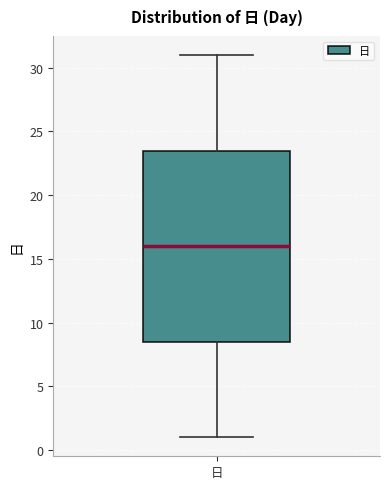

Read this box plot against the y-axis: the position of the median line, the range covered by the box, and the ends of both whiskers. The values are not printed on the chart, so give them approximately, as read against the axis.

median 16.0, box 8.5 to 23.5, whiskers 1.0 to 31.0